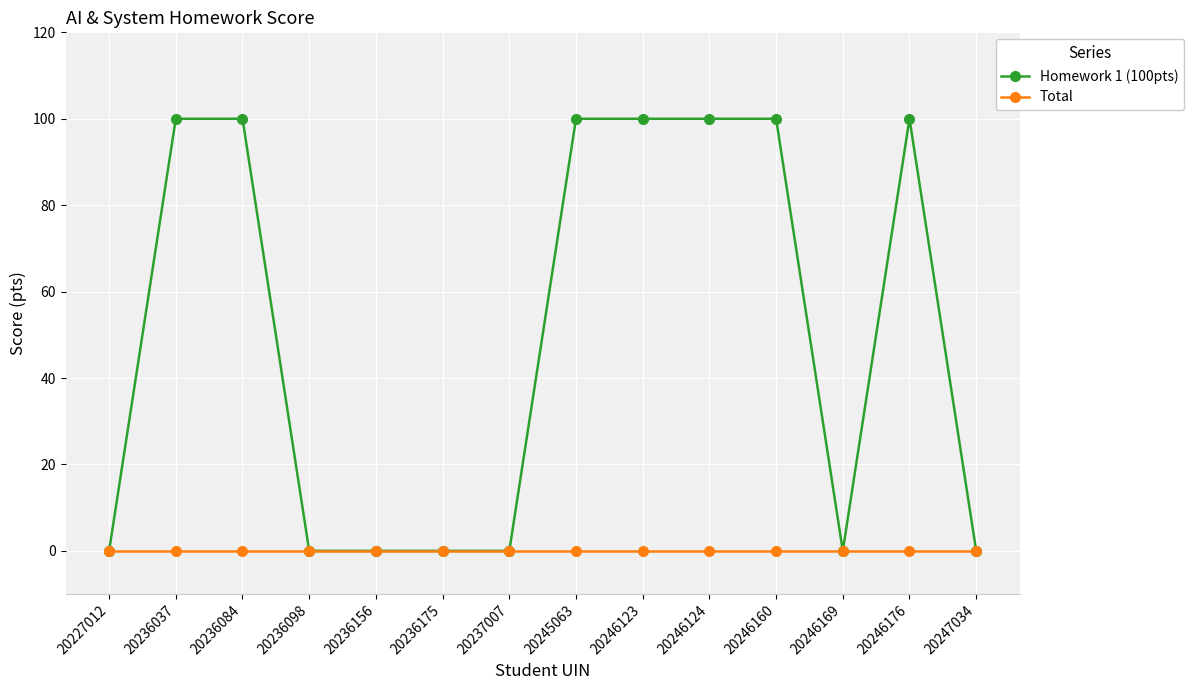

Which series has the widest spread of values?

Homework 1 (100pts)